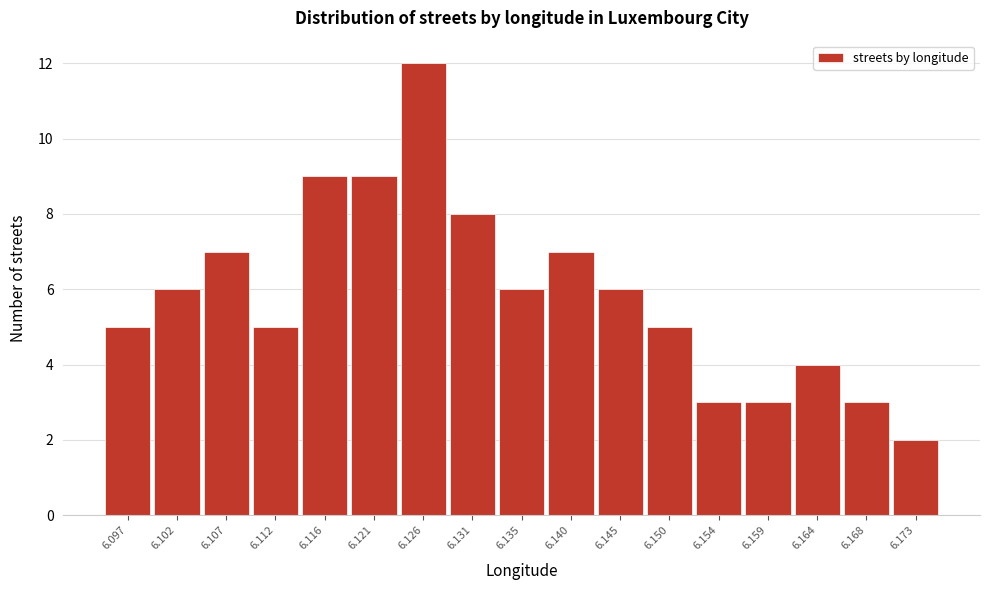

Reading right to left, transcribe all the data shown in this chart.

6.173=2	6.168=3	6.164=4	6.159=3	6.154=3	6.150=5	6.145=6	6.140=7	6.135=6	6.131=8	6.126=12	6.121=9	6.116=9	6.112=5	6.107=7	6.102=6	6.097=5